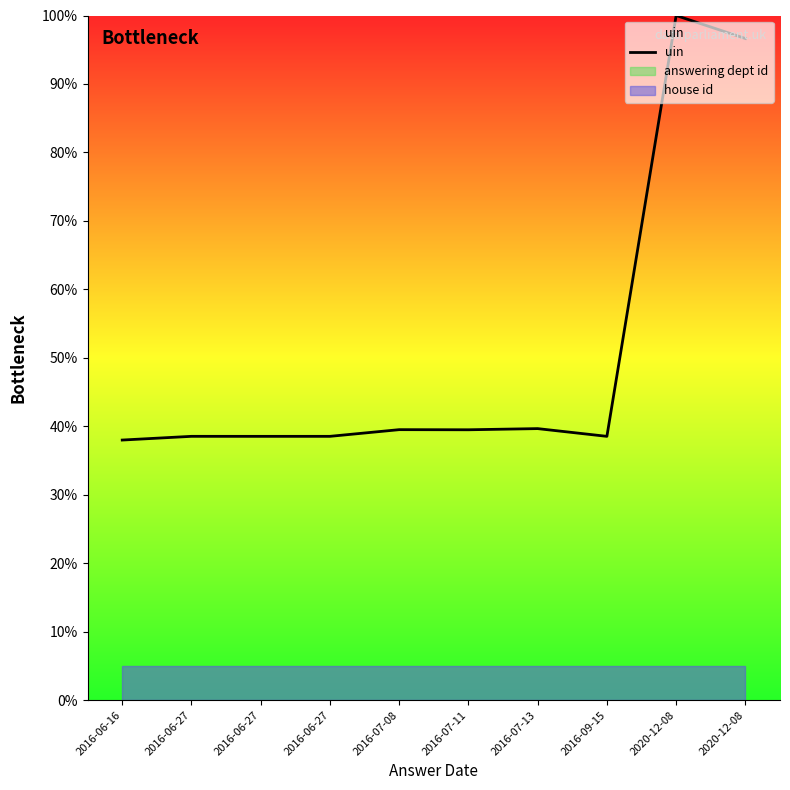

Approximately how many times larger is the value at 2016-09-15 compared to 2016-06-27?

1.0